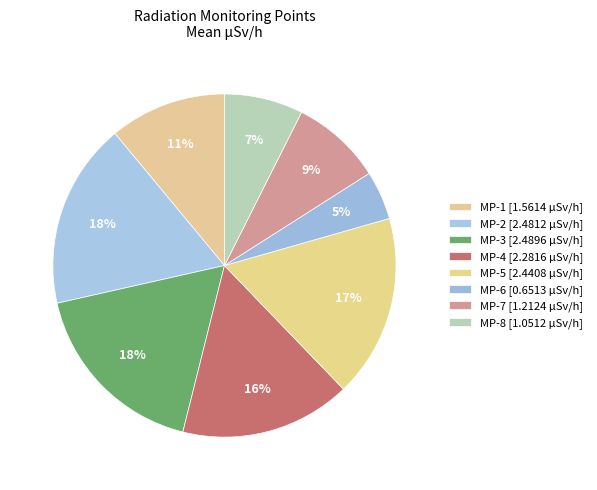

Which slice is the largest?

MP-3